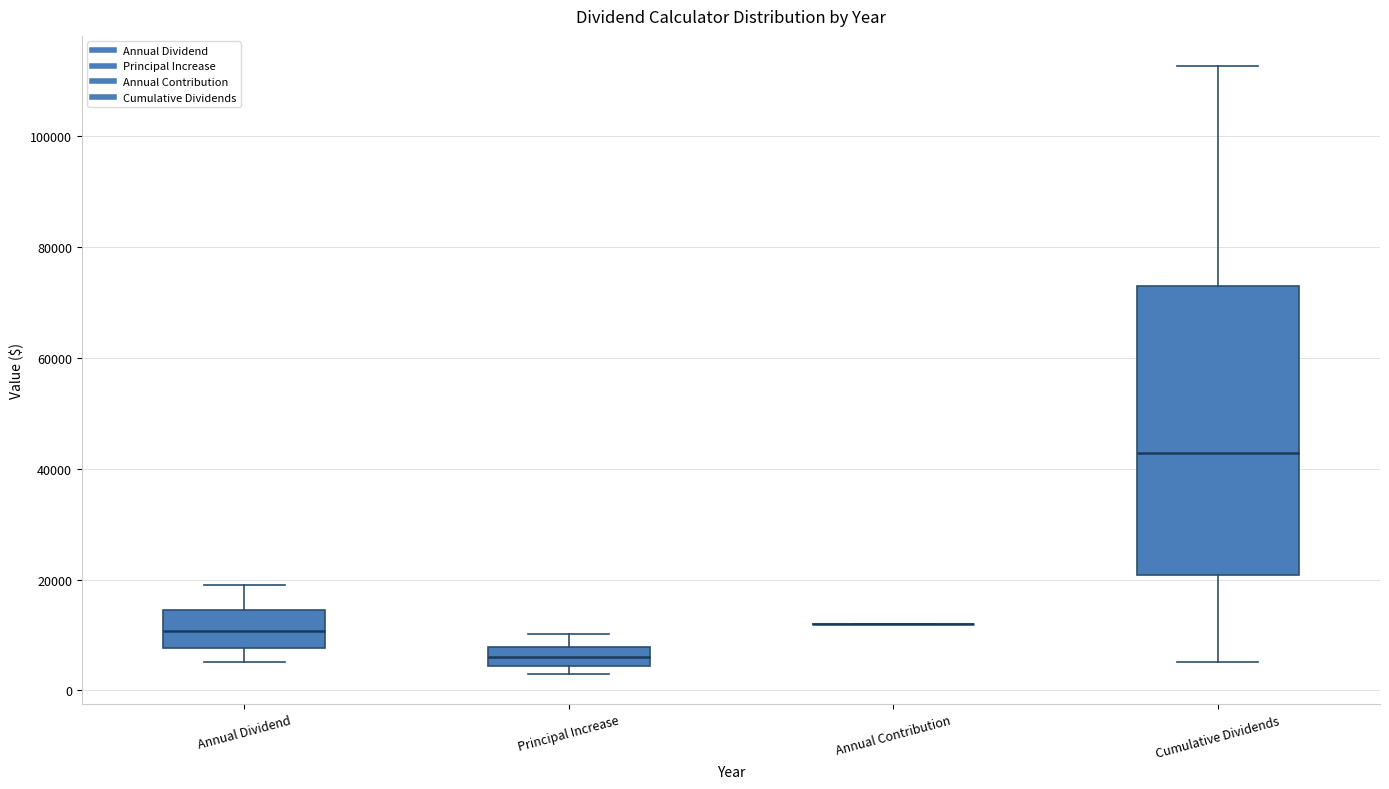

Which box is the tallest, from its lower edge to its upper edge?

Cumulative Dividends